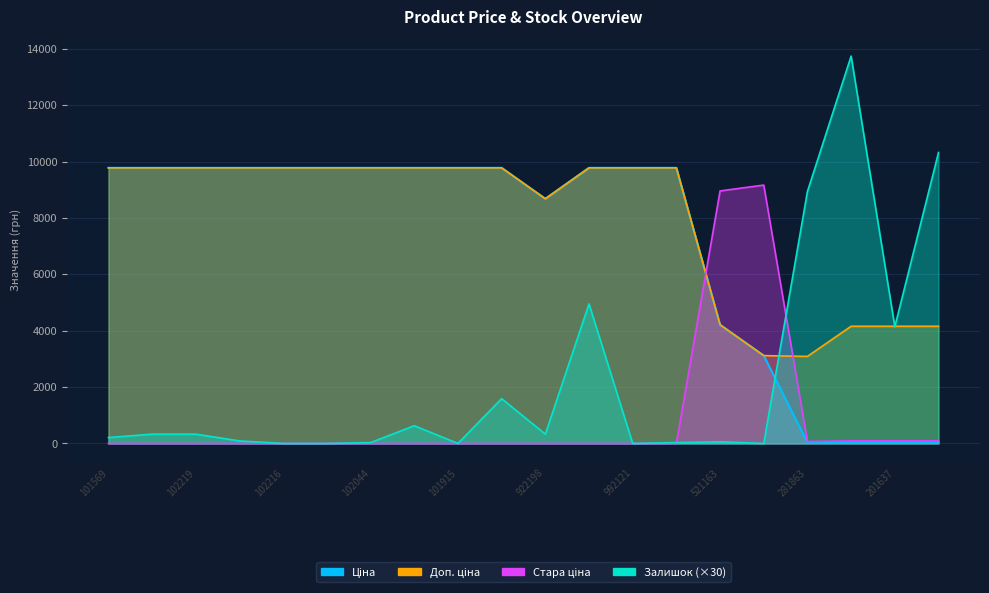

After their last crossing, which series has the higher values: Доп. ціна or Стара ціна?

Доп. ціна